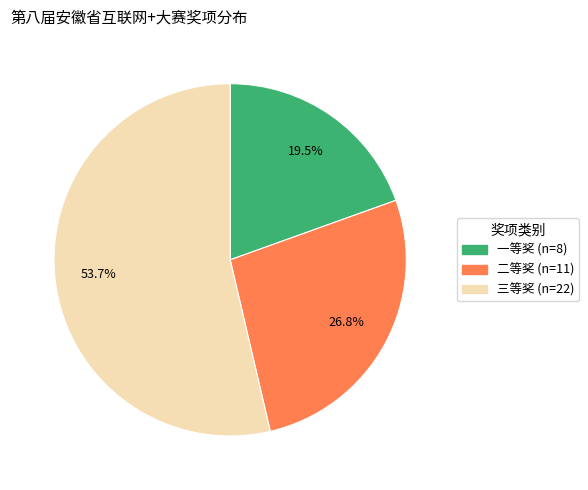

Is it true that 二等奖 is 27% of the pie?

True